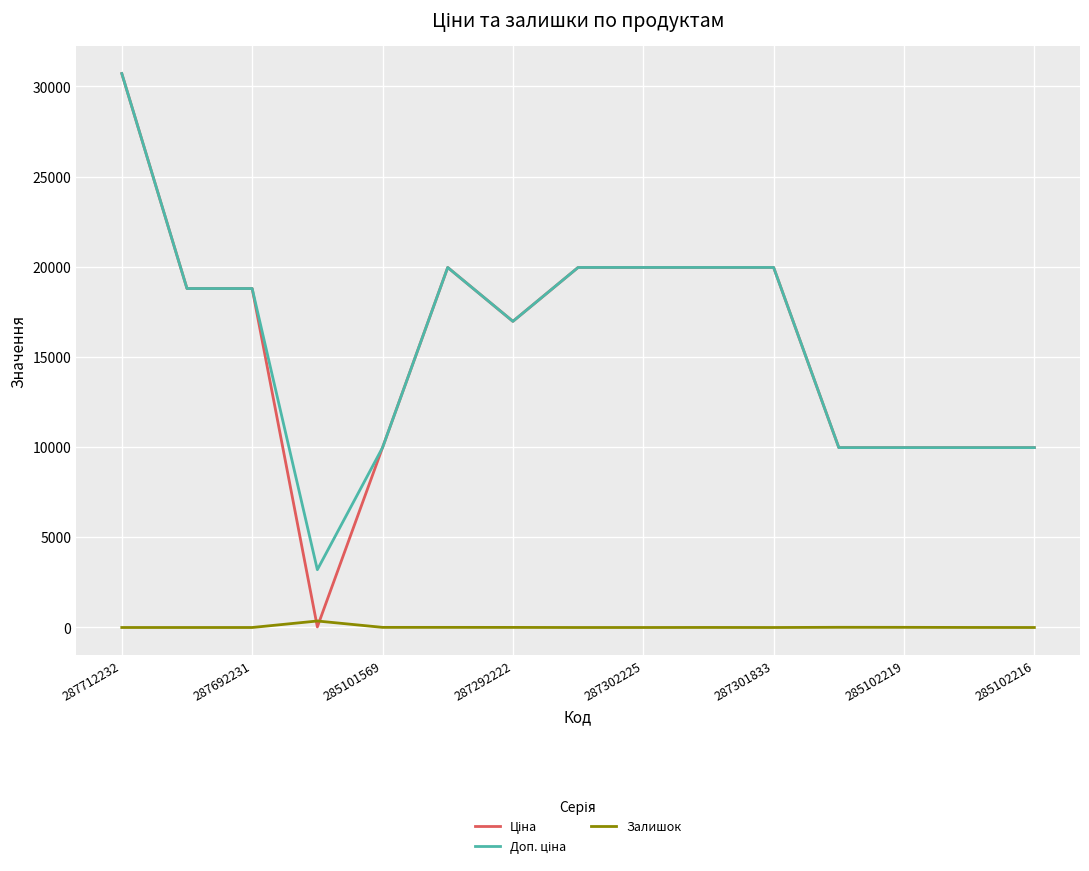

How many lines are shown in the chart?

3